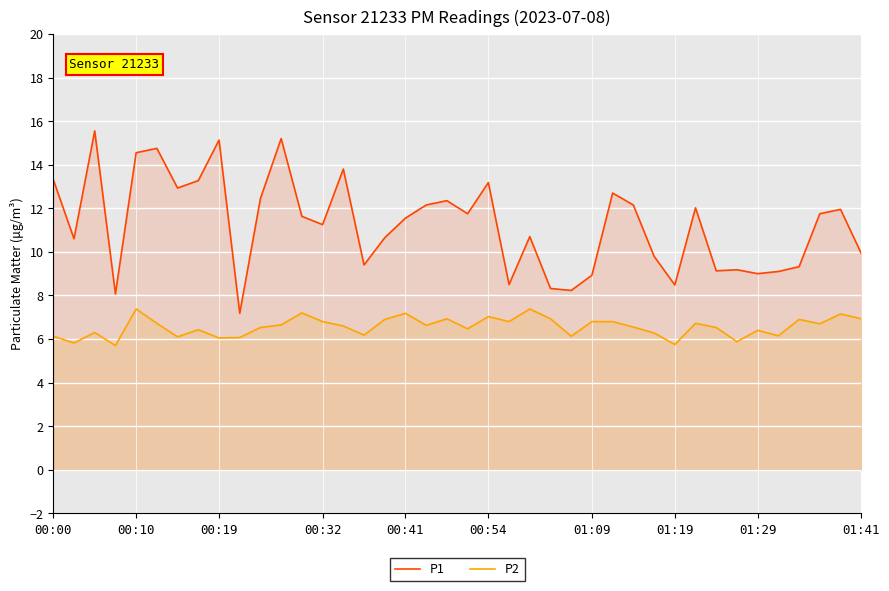

Reading right to left, transcribe all the data shown in this chart.

P1: 9.9	11.9	11.8	9.3	9.1	9.0	9.2	9.1	12.0	8.5	9.8	12.2	12.7	8.9	8.2	8.3	10.7	8.5	13.2	11.8	12.3	12.2	11.6	10.7	9.4	13.8	11.2	11.6	15.2	12.4	7.2	15.1	13.3	12.9	14.8	14.6	8.1	15.6	10.6	13.3
P2: 6.9	7.2	6.7	6.9	6.2	6.4	5.9	6.5	6.7	5.8	6.3	6.5	6.8	6.8	6.1	6.9	7.4	6.8	7.0	6.5	6.9	6.6	7.2	6.9	6.2	6.6	6.8	7.2	6.7	6.5	6.1	6.0	6.4	6.1	6.7	7.4	5.7	6.3	5.8	6.1